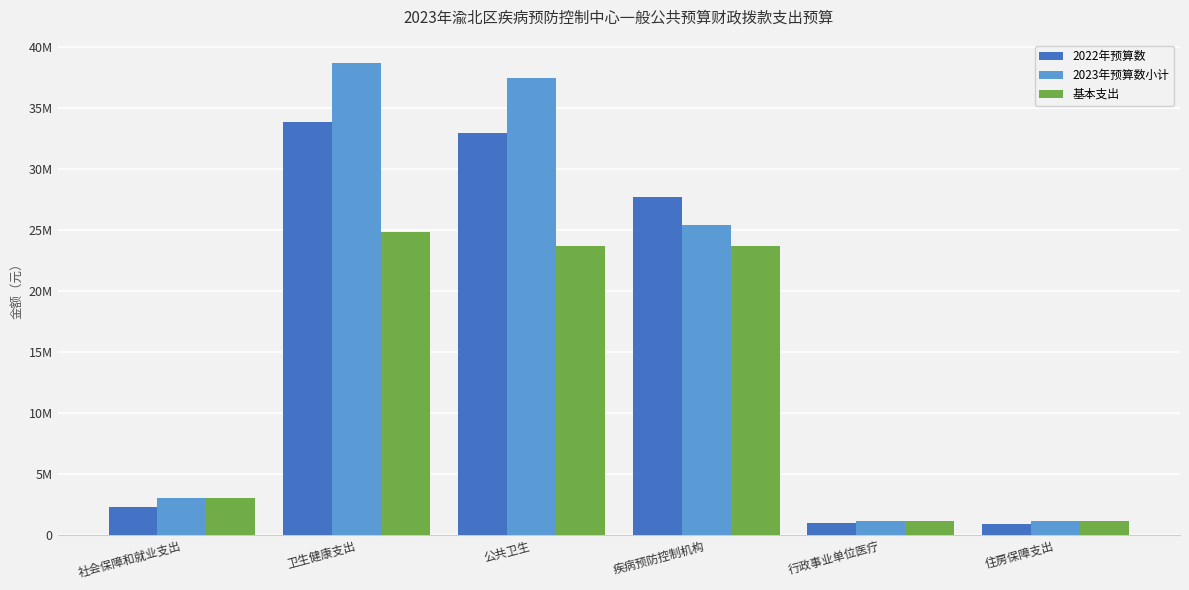

What are all the series names shown in the legend?

2022年预算数, 2023年预算数小计, 基本支出